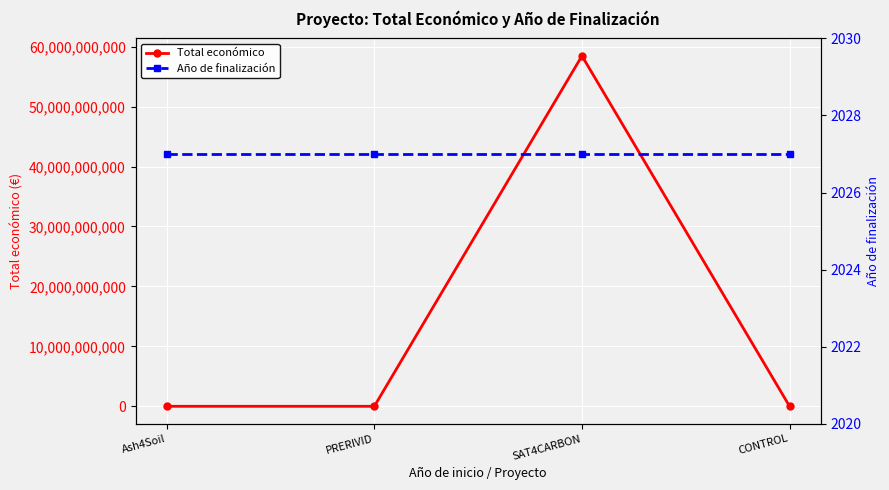

What is the label of the 4th point from the right?

Ash4Soil